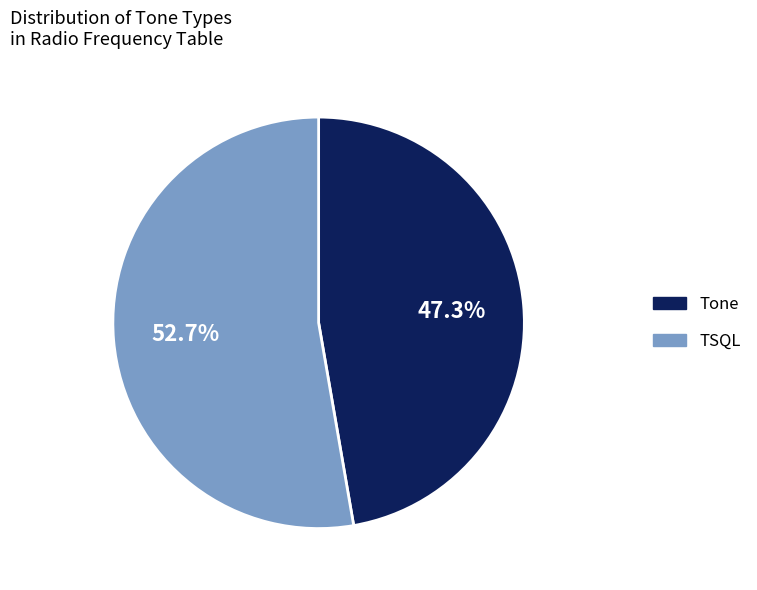

Between TSQL and Tone, which is larger?

TSQL